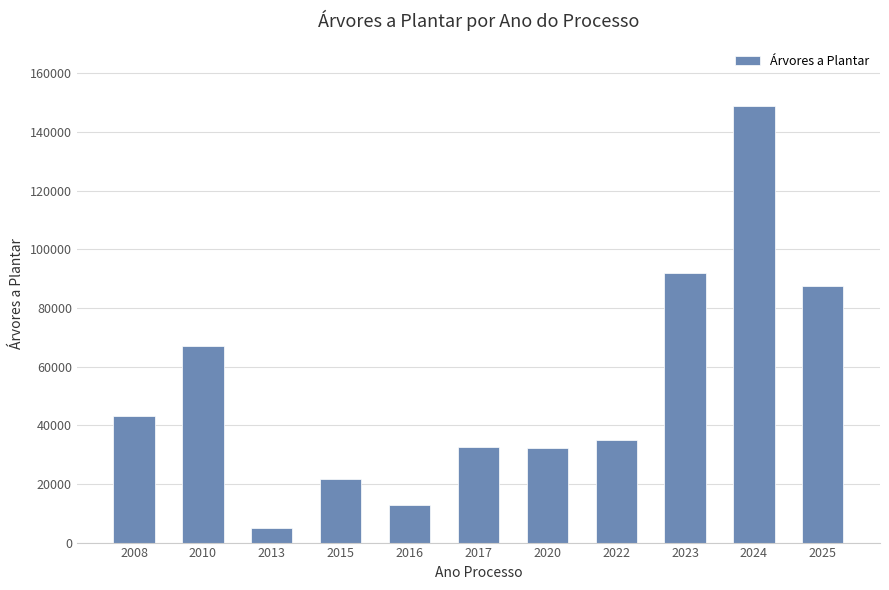

What is the value of the 8th bar from the left?

35059